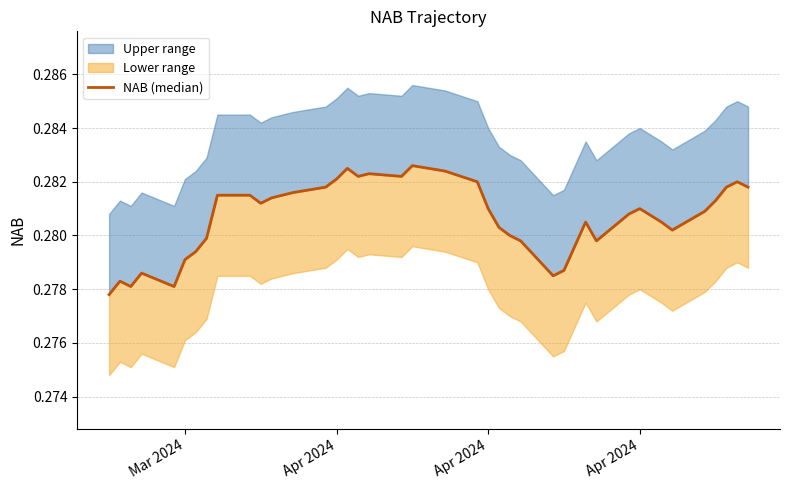

True or false: there are more than 2 points higher than both neighbors.

True